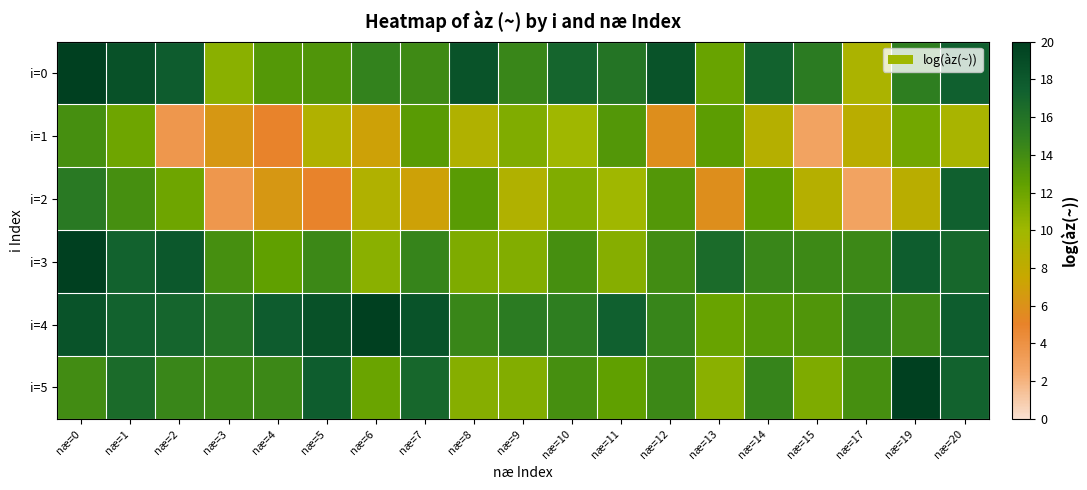

What is the total value across all series at næ=1?

95.5